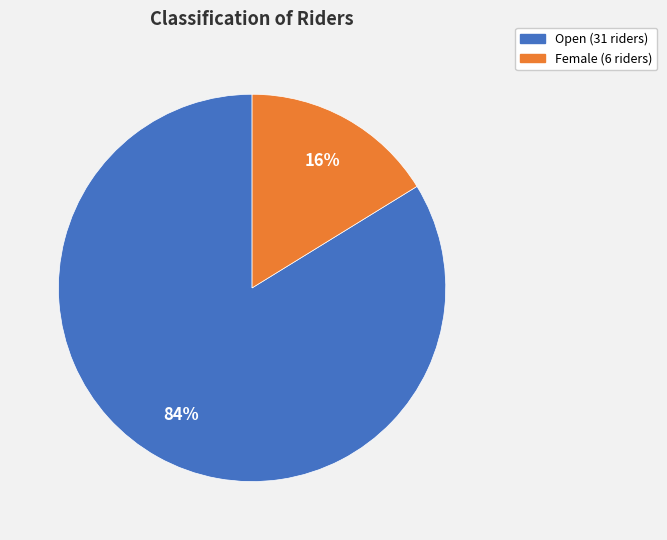

How many slices are in this pie chart?

2